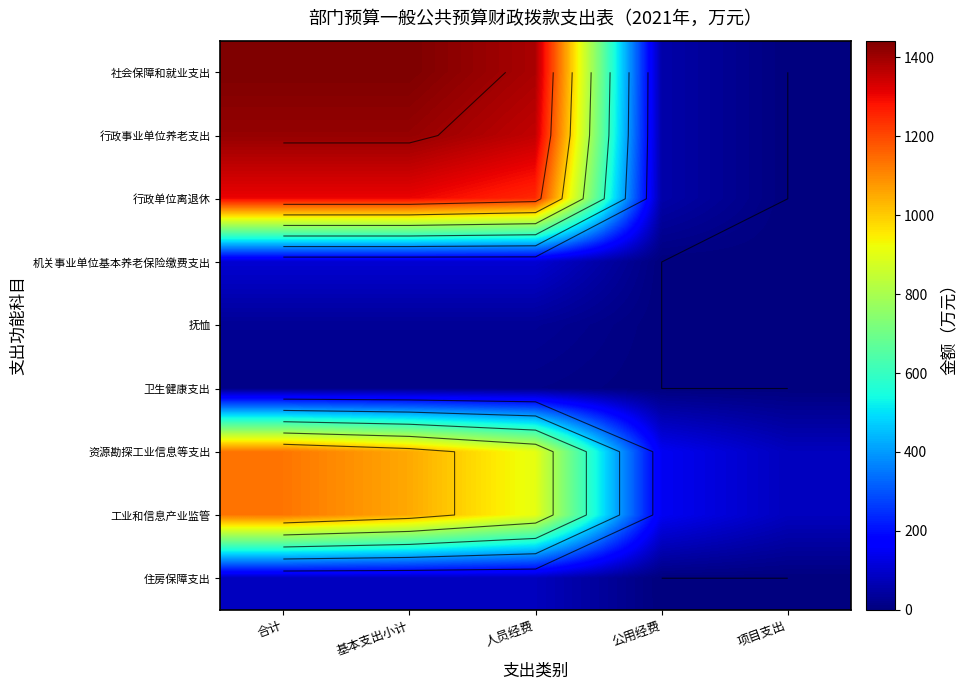

Between 基本支出小计 and 公用经费, which series saw the biggest shift?

社会保障和就业支出